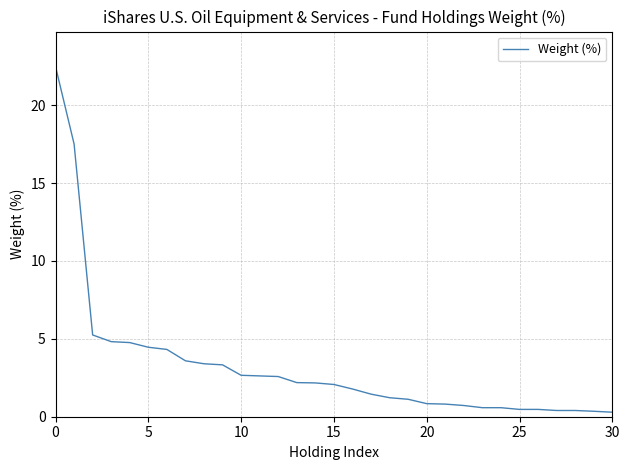

What is the average value?

3.2